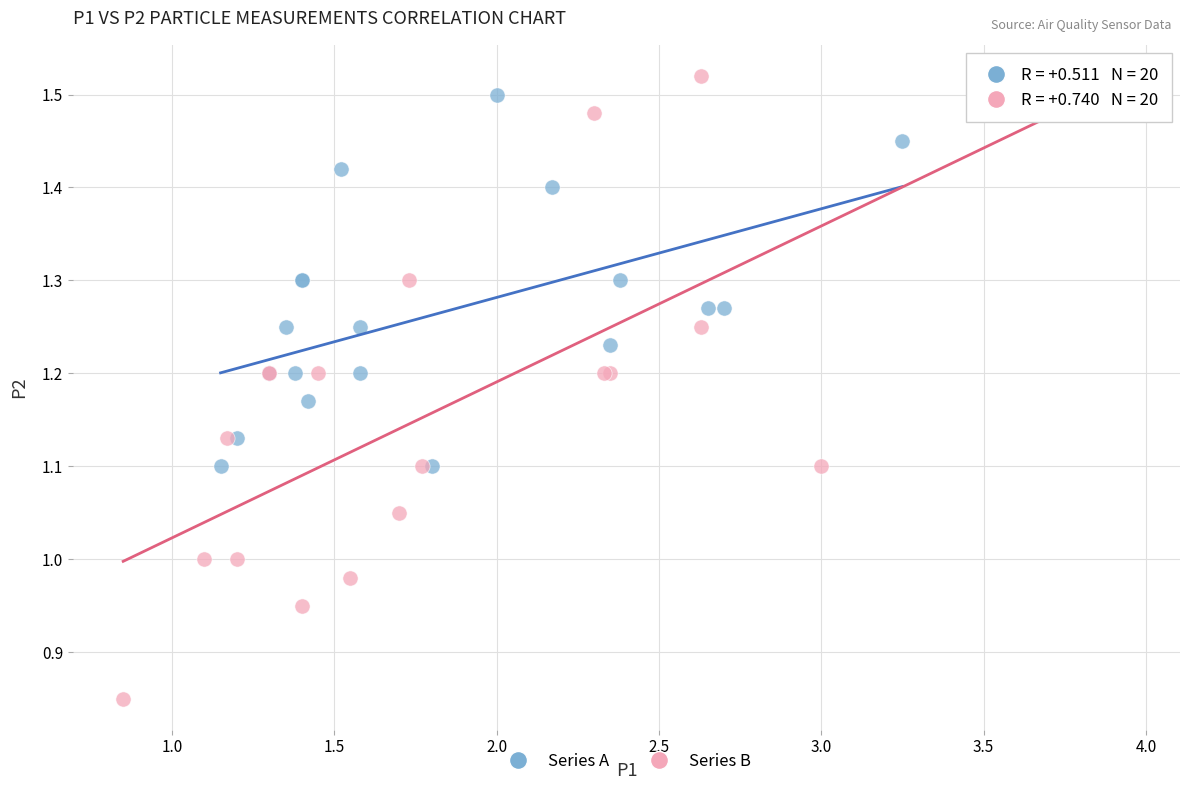

Which series contains the lowest Y value?

Series B